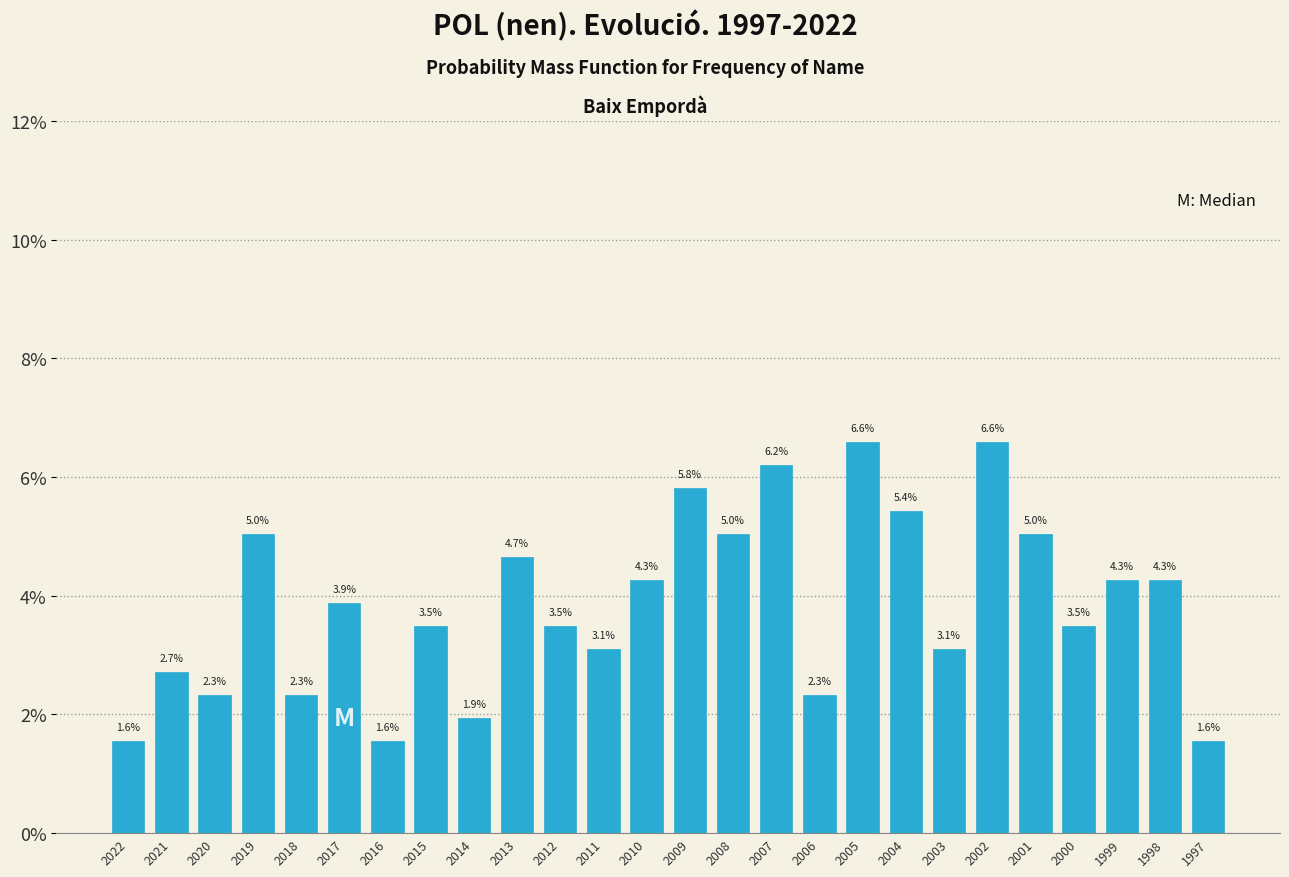

Reading right to left, extract all data points from this chart.

1997=1.6	1998=4.3	1999=4.3	2000=3.5	2001=5.0	2002=6.6	2003=3.1	2004=5.4	2005=6.6	2006=2.3	2007=6.2	2008=5.0	2009=5.8	2010=4.3	2011=3.1	2012=3.5	2013=4.7	2014=1.9	2015=3.5	2016=1.6	2017=3.9	2018=2.3	2019=5.0	2020=2.3	2021=2.7	2022=1.6